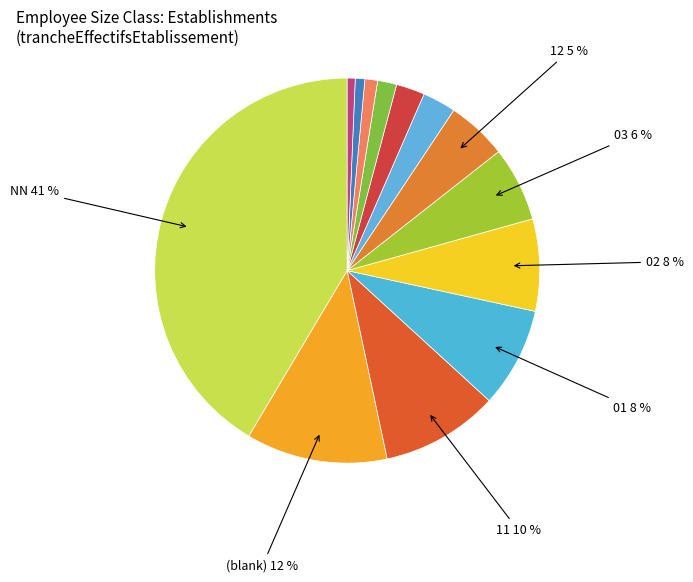

Which slice is the largest?

NN